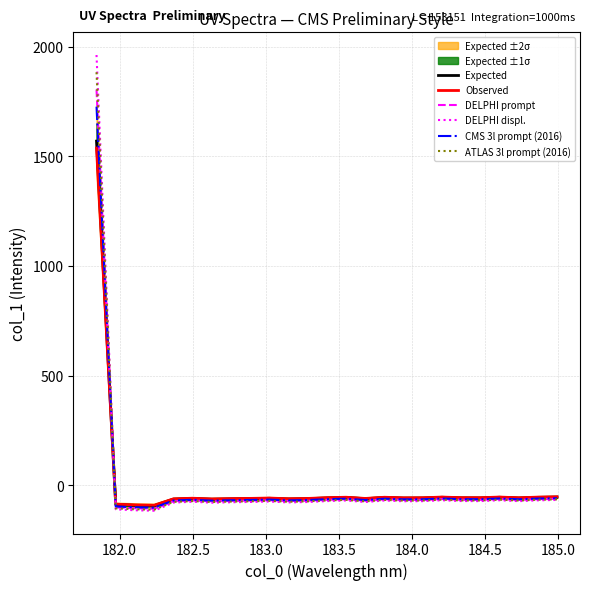

Which series has the largest total across all categories?

DELPHI displ.